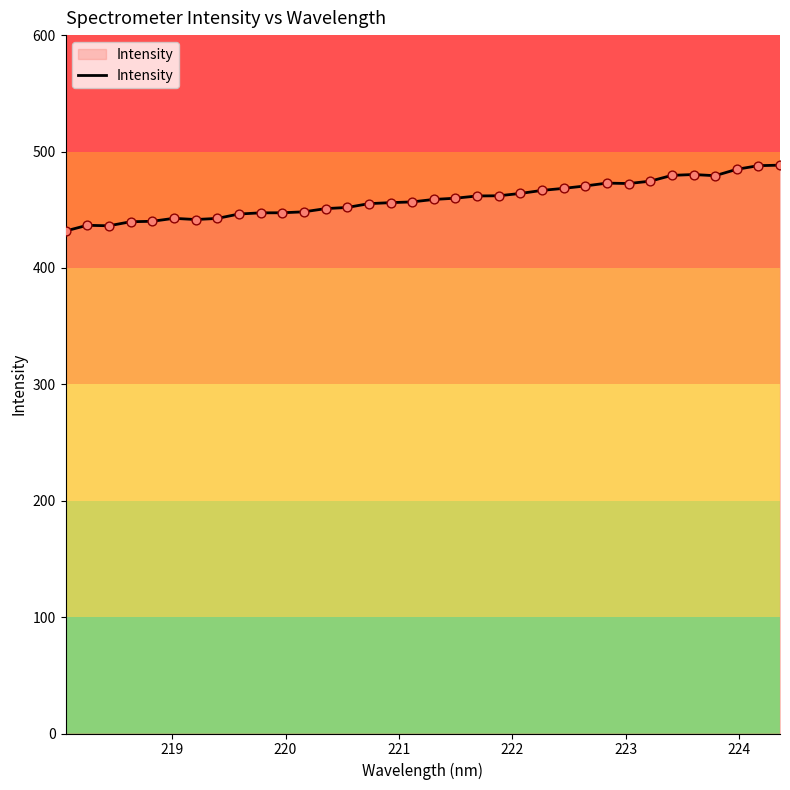

What is the minimum value shown in the chart?

431.7